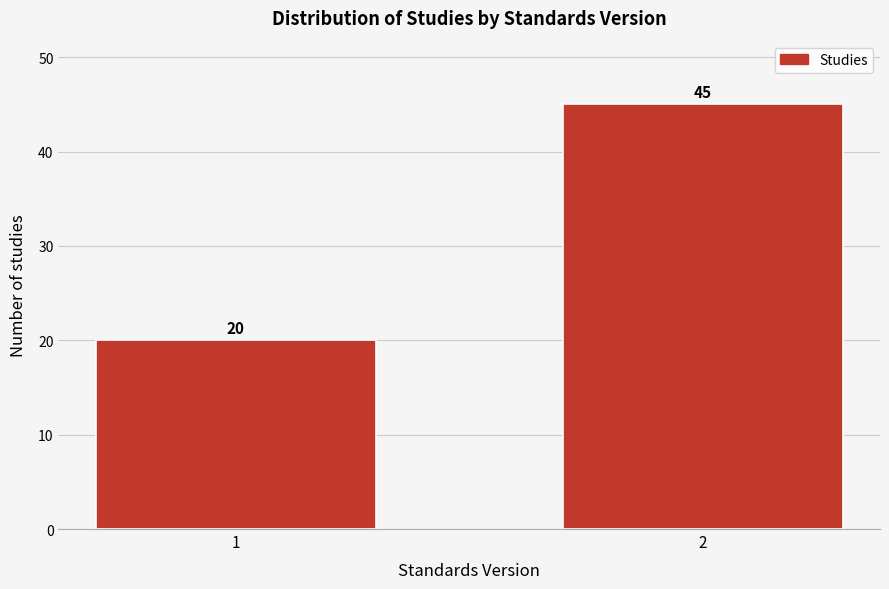

Reading left to right, extract all data points from this chart.

20	45